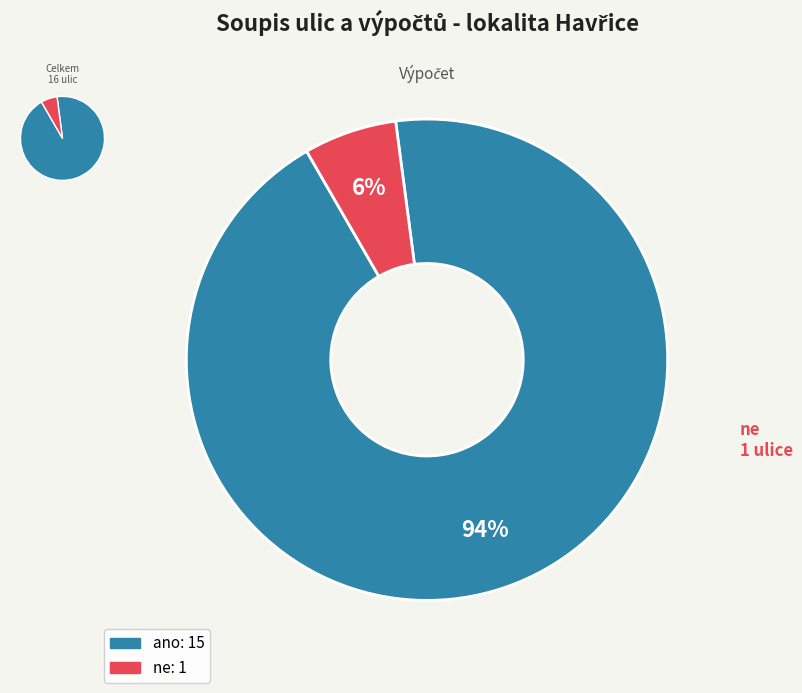

What is the largest slice in the pie chart?

ano